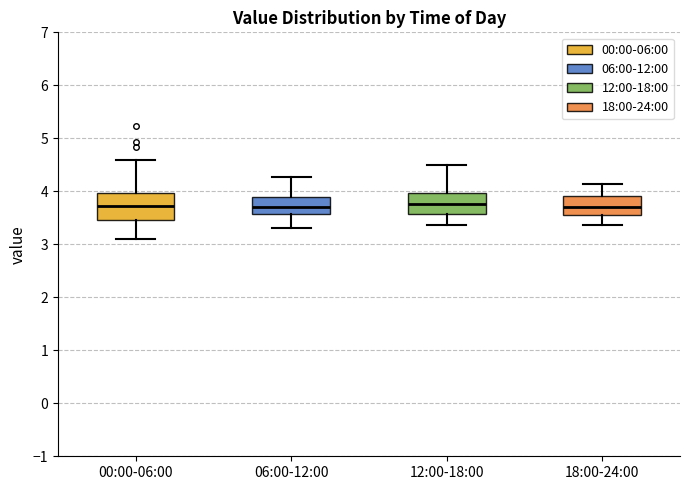

Reading left to right, transcribe this box plot: for each box, give where its median line is, the range the box spans, and where its two whiskers end, as read against the y-axis. The values are not printed on the chart, so give them approximately, as read against the axis.

00:00-06:00: median 3.7, box 3.5 to 4.0, whiskers 3.1 to 4.6
06:00-12:00: median 3.7, box 3.6 to 3.9, whiskers 3.3 to 4.3
12:00-18:00: median 3.8, box 3.6 to 4.0, whiskers 3.4 to 4.5
18:00-24:00: median 3.7, box 3.5 to 3.9, whiskers 3.4 to 4.1